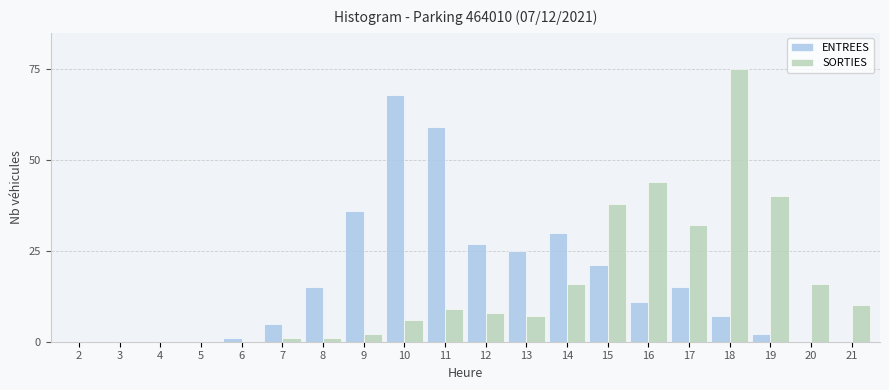

Which series changed the most between 8 and 15?

SORTIES